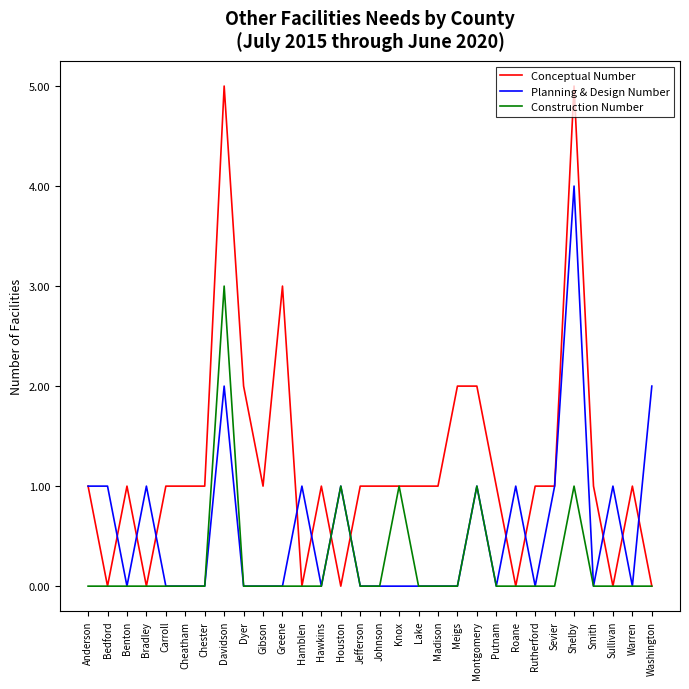

Rank the series by their average value, from highest to lowest.

Conceptual Number, Planning & Design Number, Construction Number